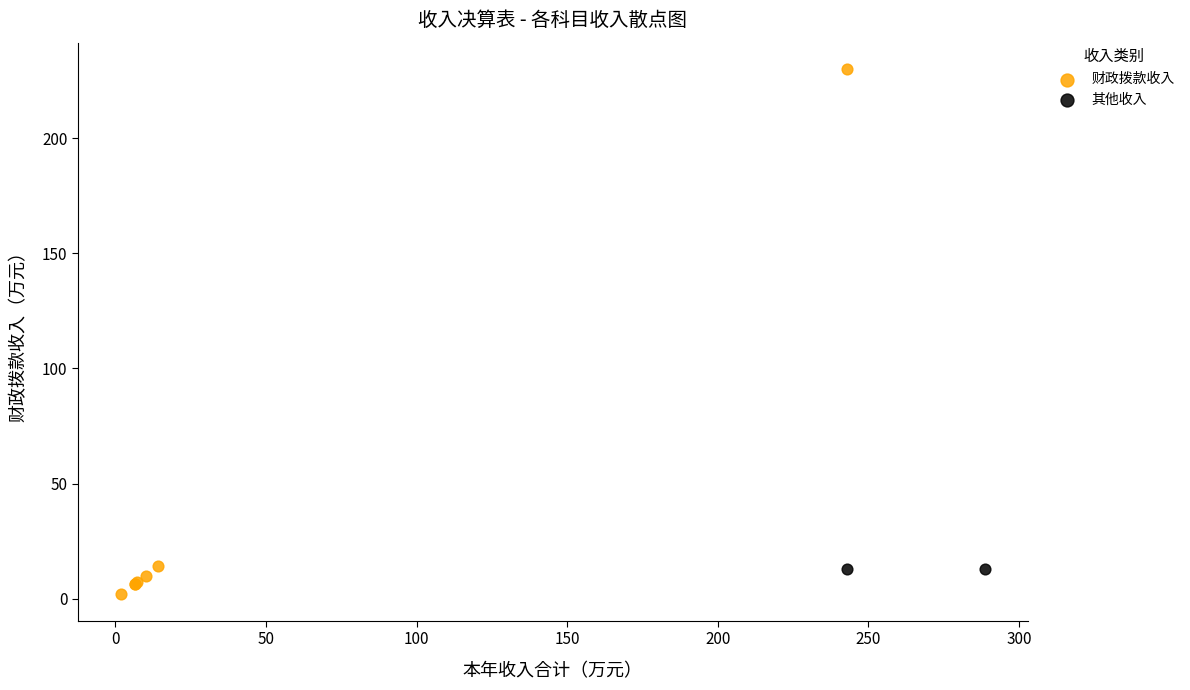

What are all the series names shown in the legend?

财政拨款收入, 其他收入